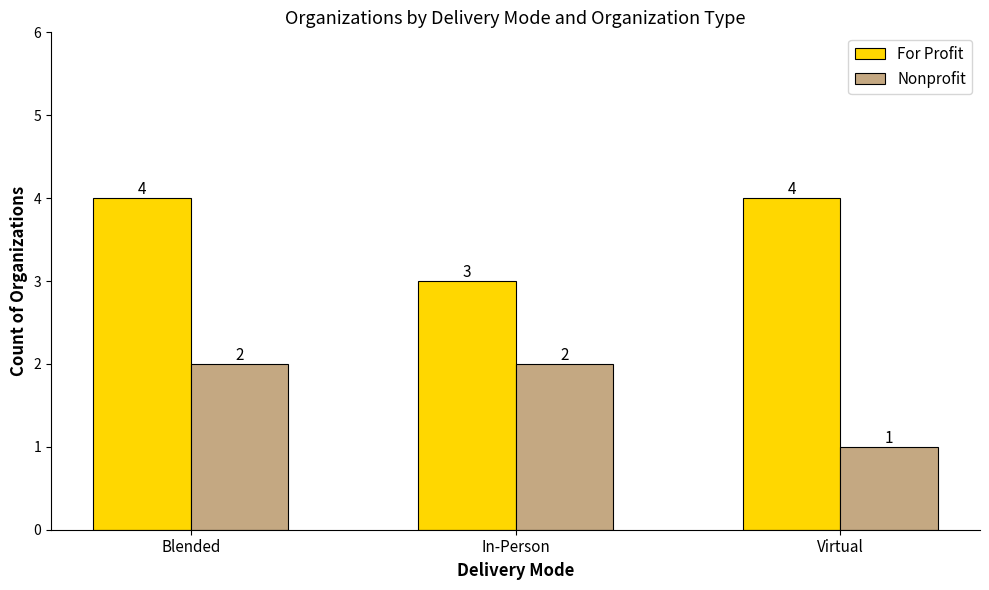

List the series in order of their peak value, lowest first.

Nonprofit, For Profit